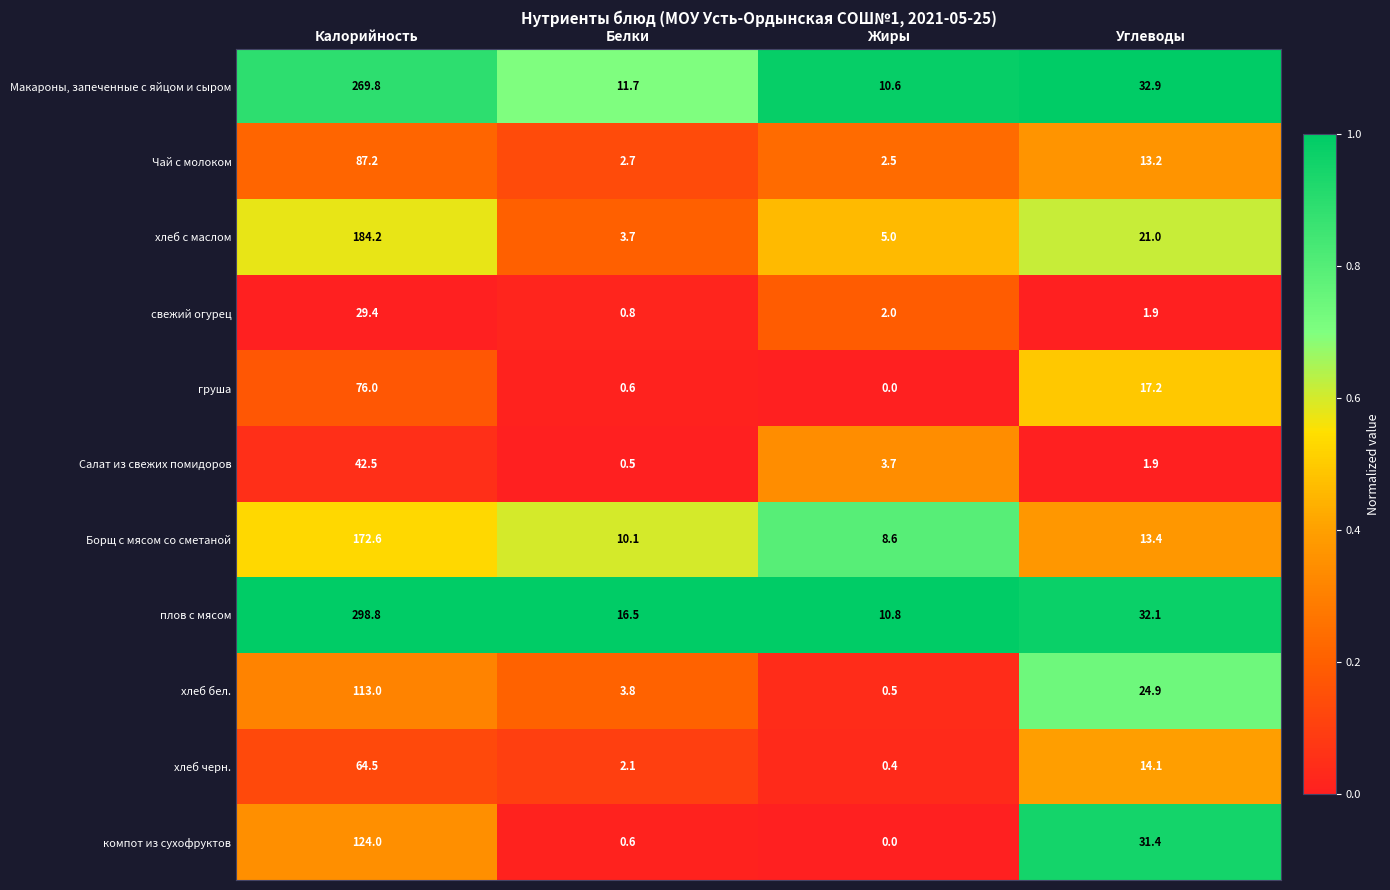

The плов с мясом series shows 16.5 at Белки. True or false?

True